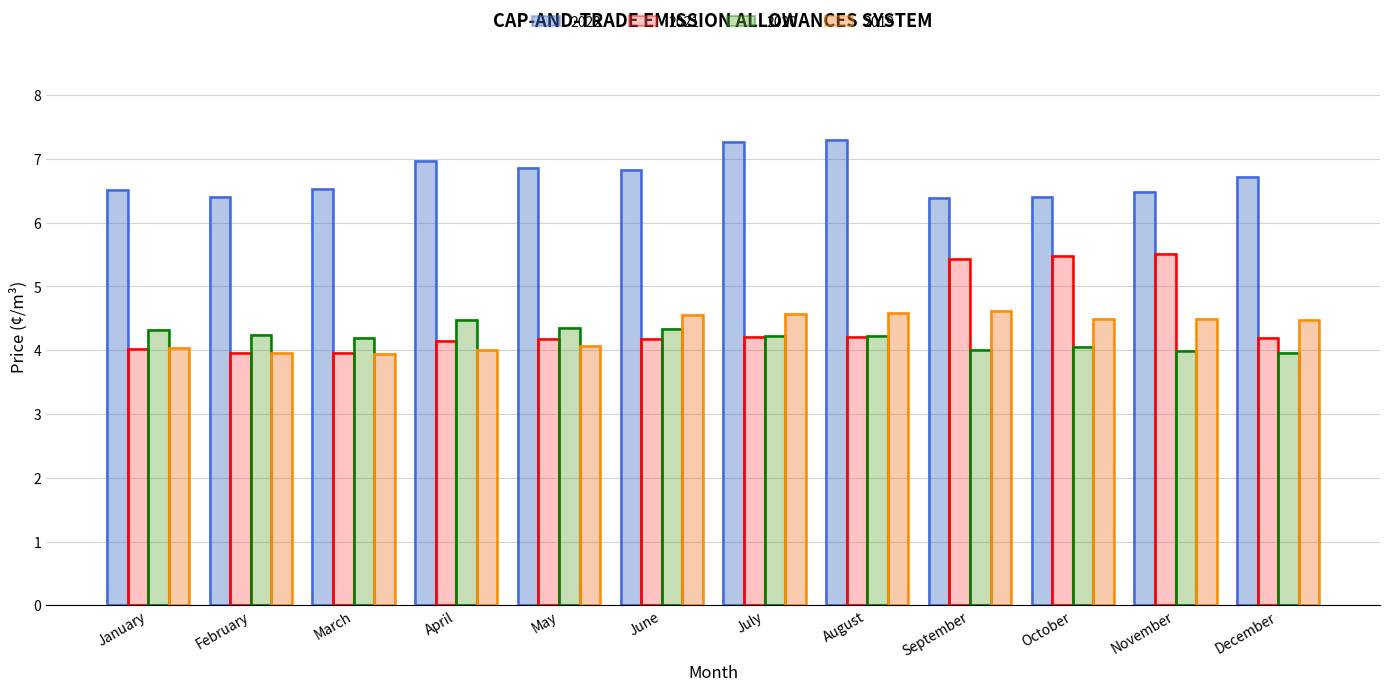

What is the value of the 2021 bar at the 12th from the left?

4.2